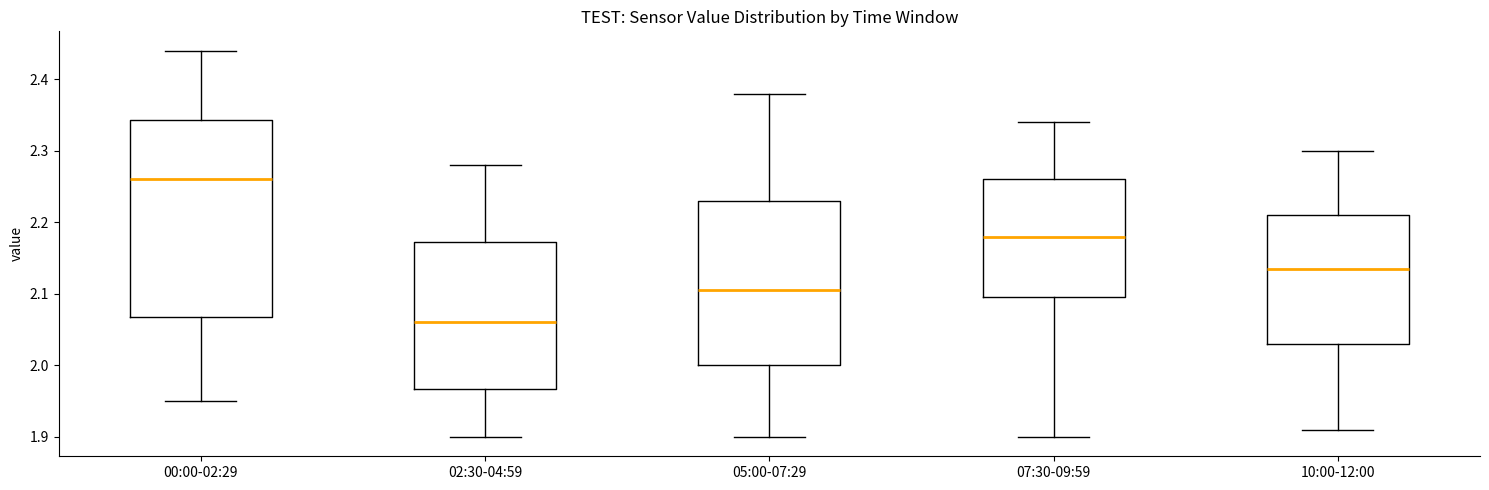

Reading left to right, read every box against the y-axis: the position of its median line, the range the box covers, and the ends of its whiskers. The values are not printed on the chart, so give them approximately, as read against the axis.

00:00-02:29: median 2.26, box 2.07 to 2.34, whiskers 1.95 to 2.44
02:30-04:59: median 2.06, box 1.97 to 2.17, whiskers 1.90 to 2.28
05:00-07:29: median 2.11, box 2.00 to 2.23, whiskers 1.90 to 2.38
07:30-09:59: median 2.18, box 2.10 to 2.26, whiskers 1.90 to 2.34
10:00-12:00: median 2.14, box 2.03 to 2.21, whiskers 1.91 to 2.30